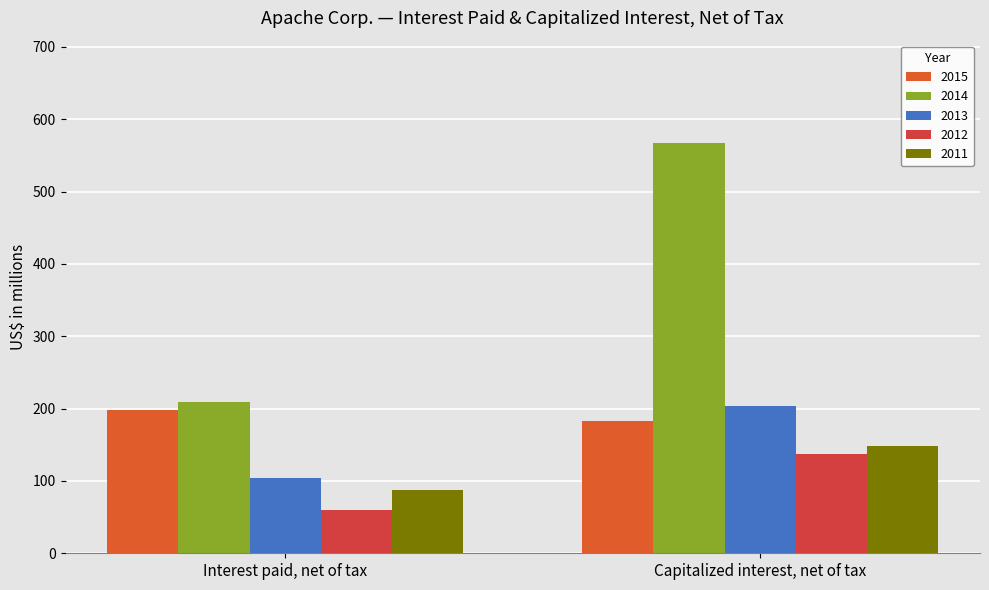

What is the difference between the maximum and minimum values in the 2013 series?

99